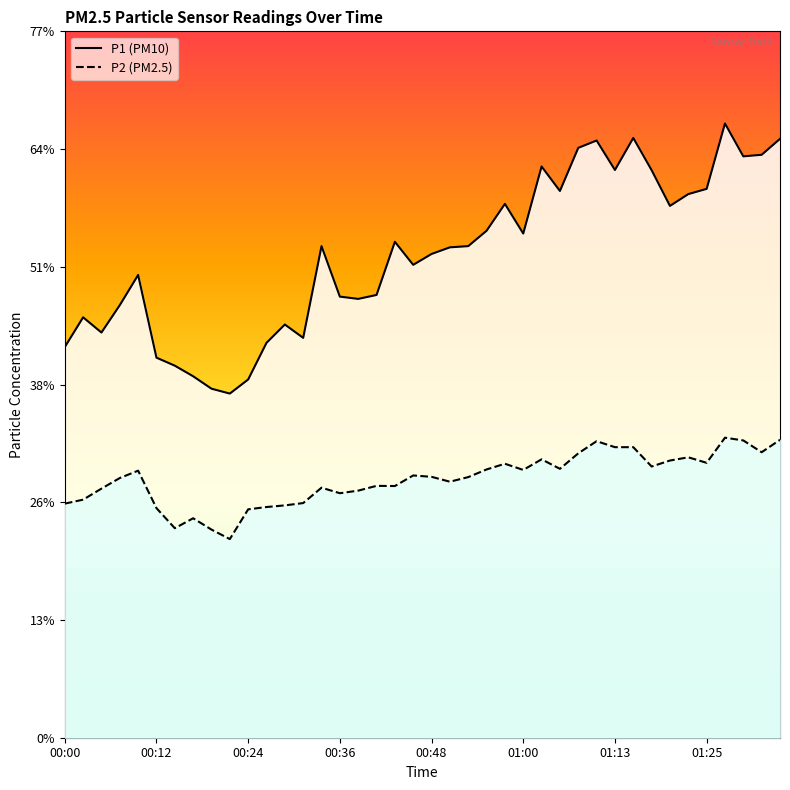

List the series in order of their overall mean, lowest first.

P2, P1